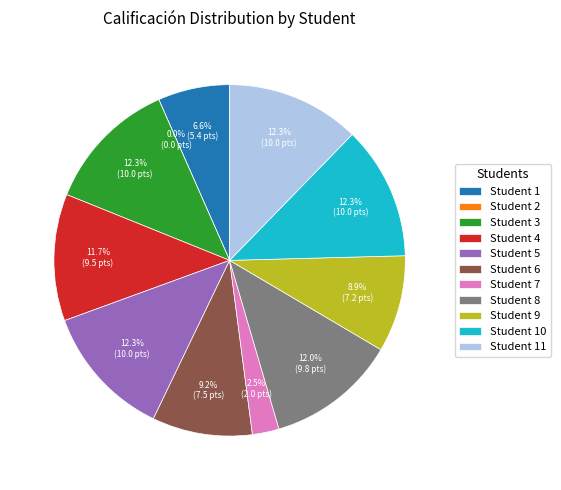

What is the change in value from 2 to 5?

+10.0